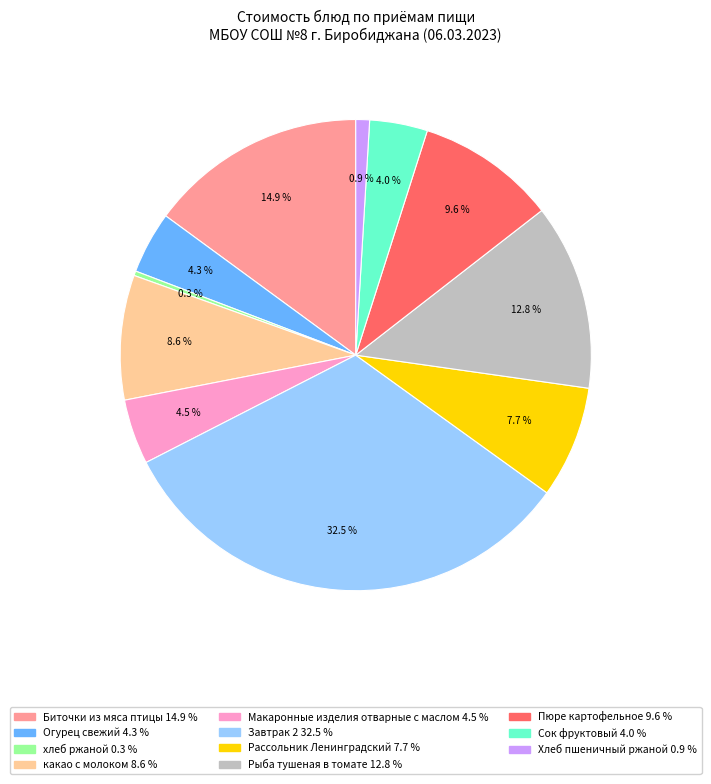

What percentage is the Хлеб пшеничный ржаной slice, to the nearest percent?

1%